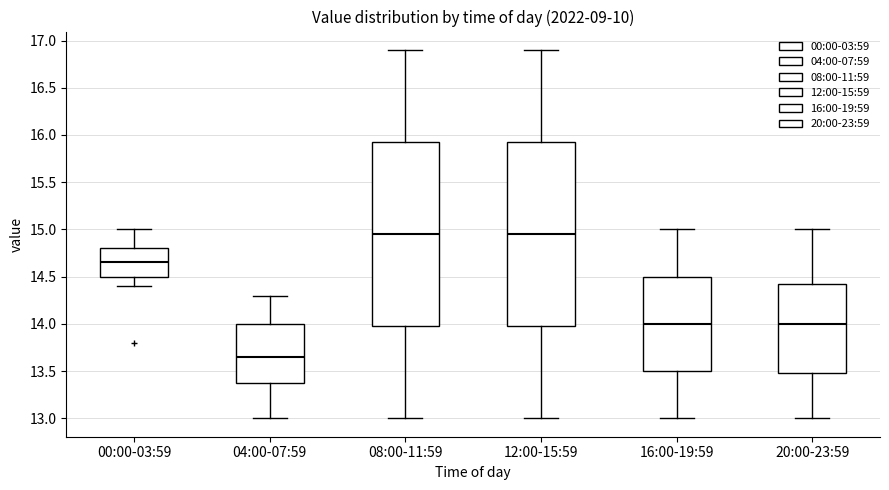

Reading left to right, transcribe this box plot: for each box, give where its median line is, the range the box spans, and where its two whiskers end, as read against the y-axis. The values are not printed on the chart, so give them approximately, as read against the axis.

00:00-03:59: median 14.65, box 14.50 to 14.80, whiskers 14.40 to 15.00
04:00-07:59: median 13.65, box 13.40 to 14.00, whiskers 13.00 to 14.30
08:00-11:59: median 14.95, box 14.00 to 15.95, whiskers 13.00 to 16.90
12:00-15:59: median 14.95, box 14.00 to 15.95, whiskers 13.00 to 16.90
16:00-19:59: median 14.00, box 13.50 to 14.50, whiskers 13.00 to 15.00
20:00-23:59: median 14.00, box 13.50 to 14.45, whiskers 13.00 to 15.00